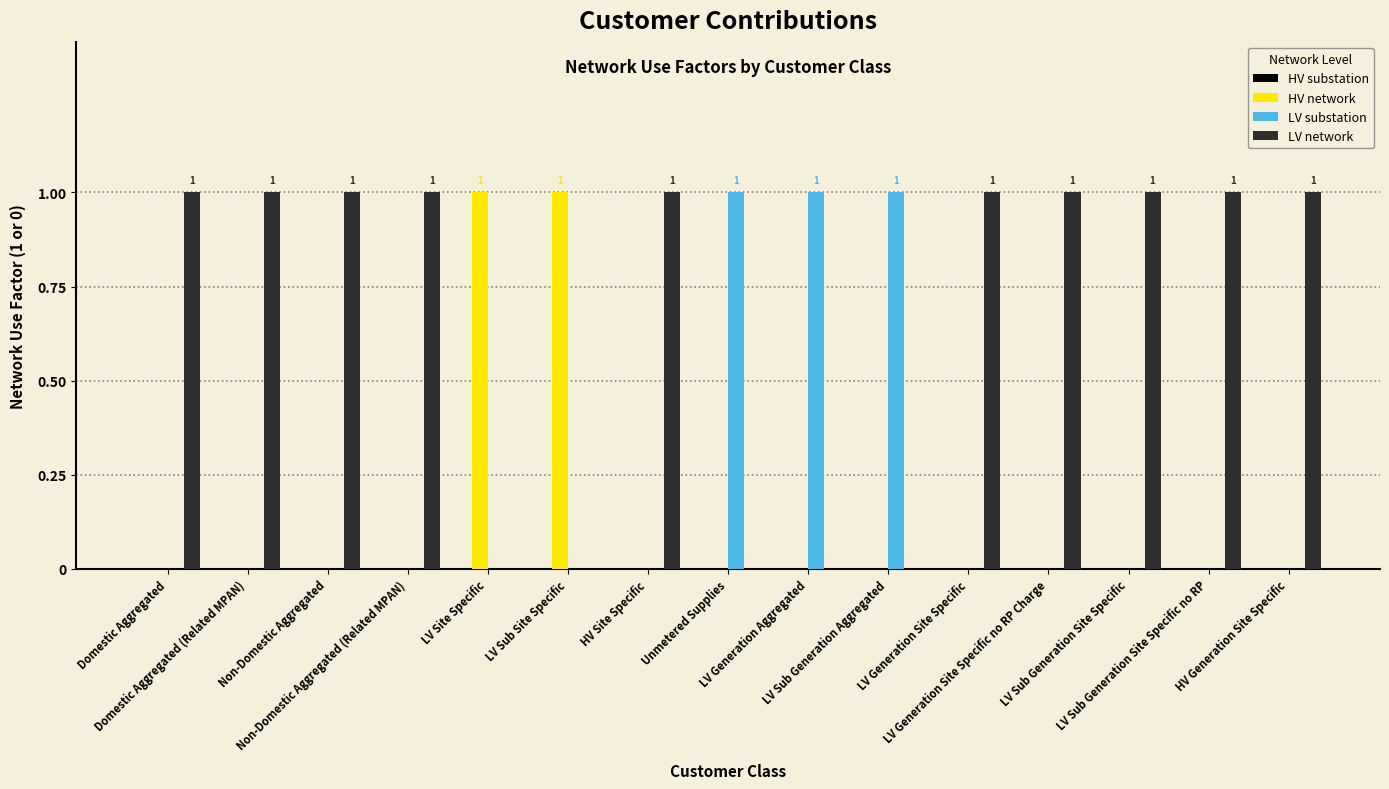

What is the sum of all LV substation values?

3